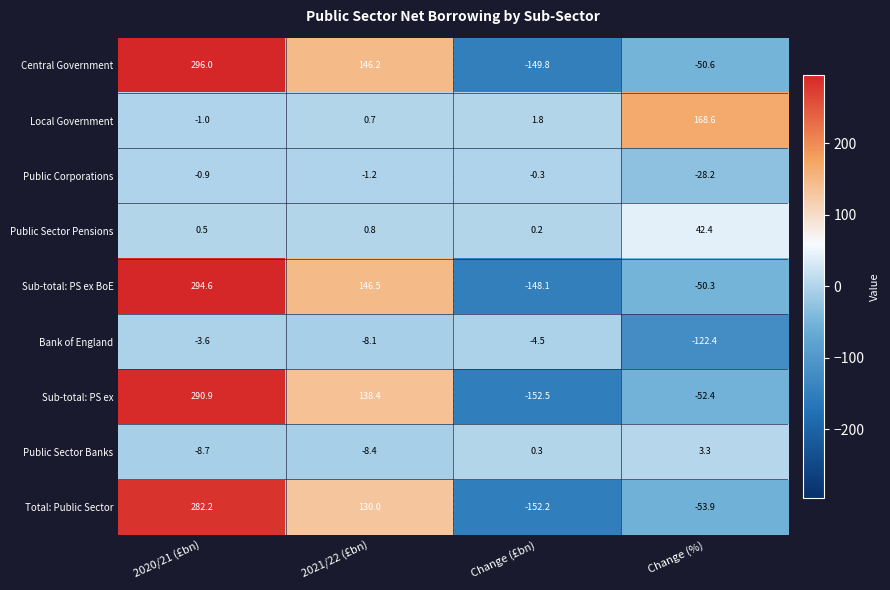

What is the sum of the Total: Public Sector values at 2020/21 (£bn) and Change (%)?

228.3